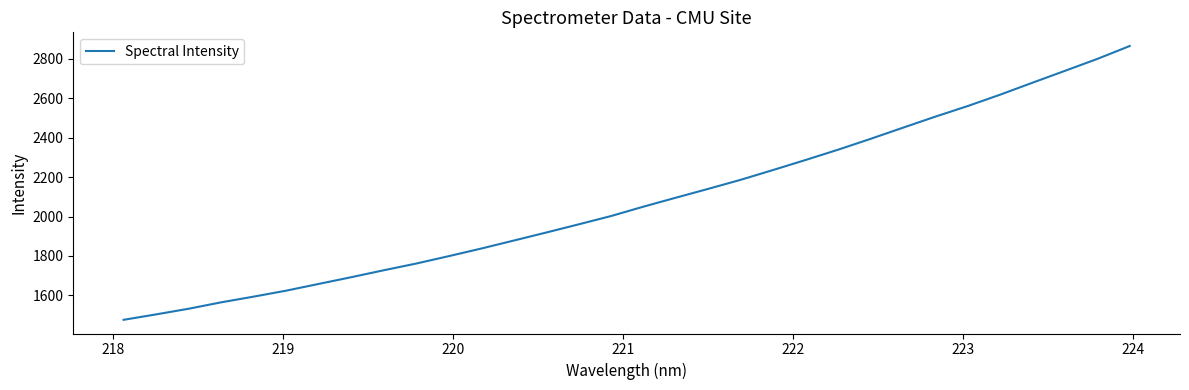

What is the difference between the maximum and minimum values?

1388.4